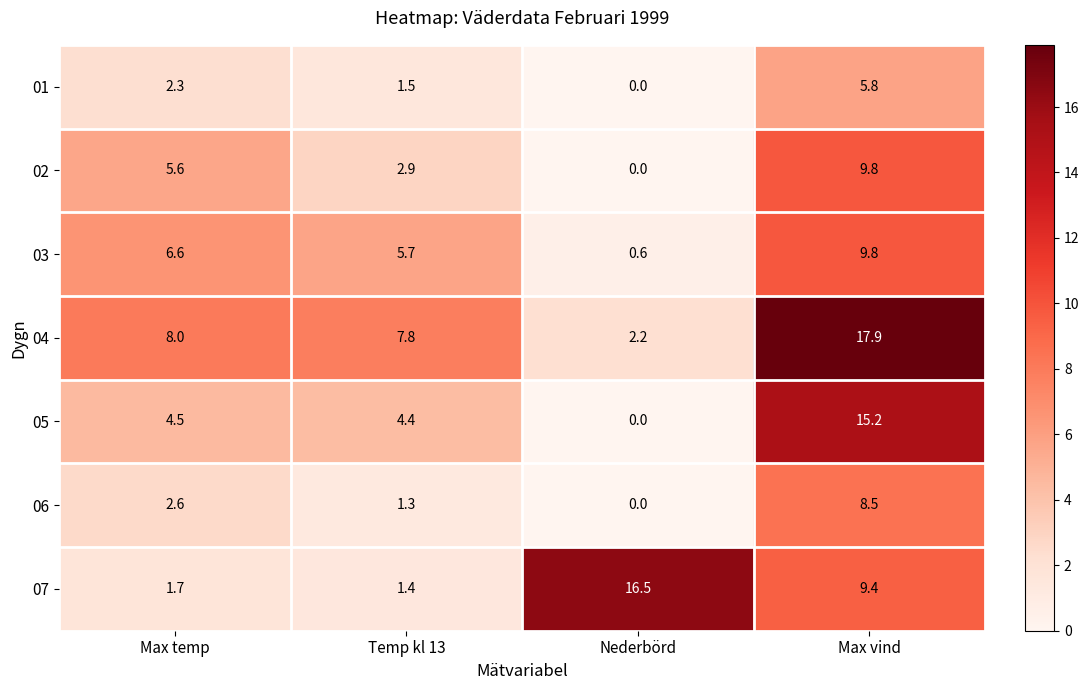

What is the maximum value shown in the chart?

17.9